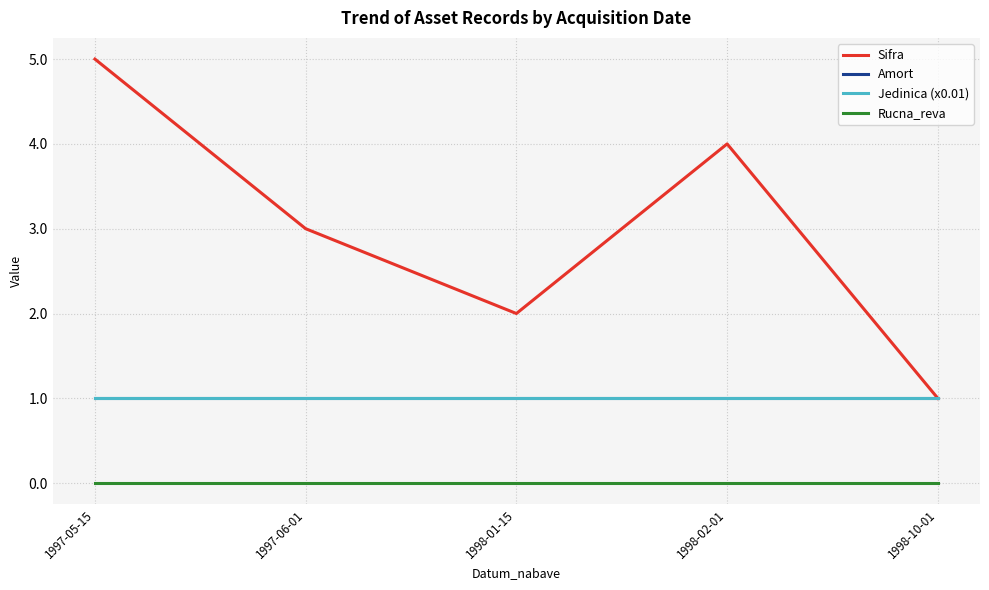

Does the chart have visible grid lines?

Yes